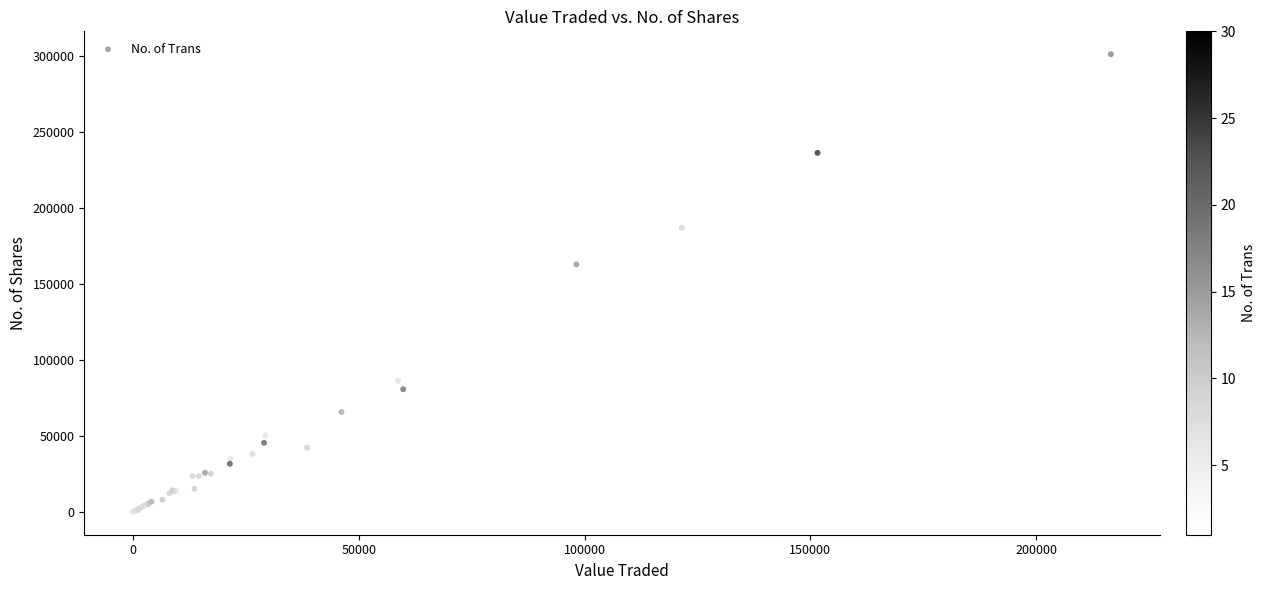

What Y value in the scatter plot is closest to 150695?

163025